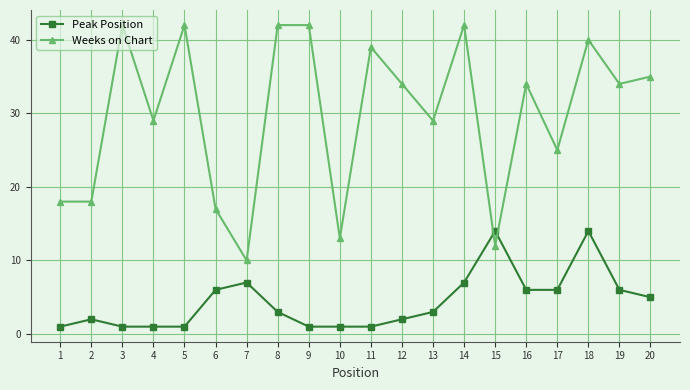

Reading left to right, list all the values displayed in this chart.

Peak Position: 1	2	1	1	1	6	7	3	1	1	1	2	3	7	14	6	6	14	6	5
Weeks on Chart: 18	18	42	29	42	17	10	42	42	13	39	34	29	42	12	34	25	40	34	35